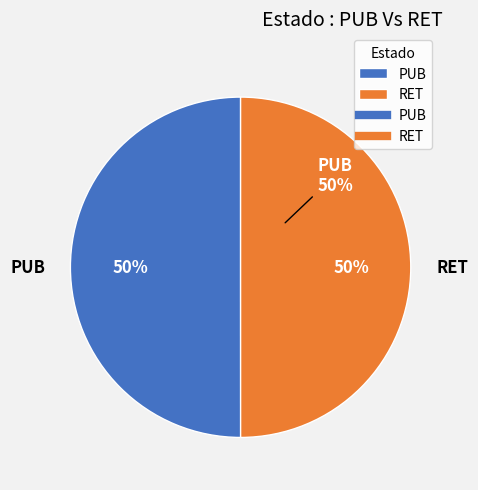

Rank the categories by value from lowest to highest.

RET, PUB